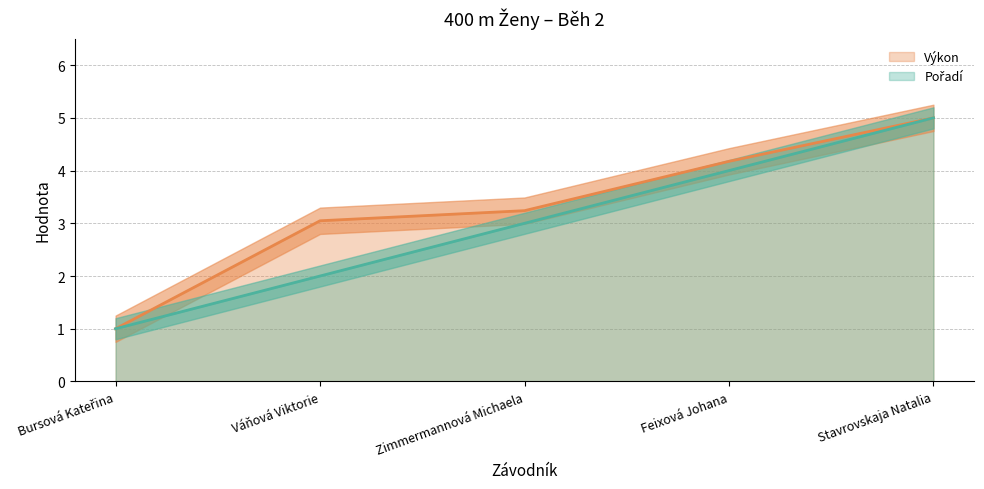

At which category is the sum across all series the highest?

Stavrovskaja Natalia